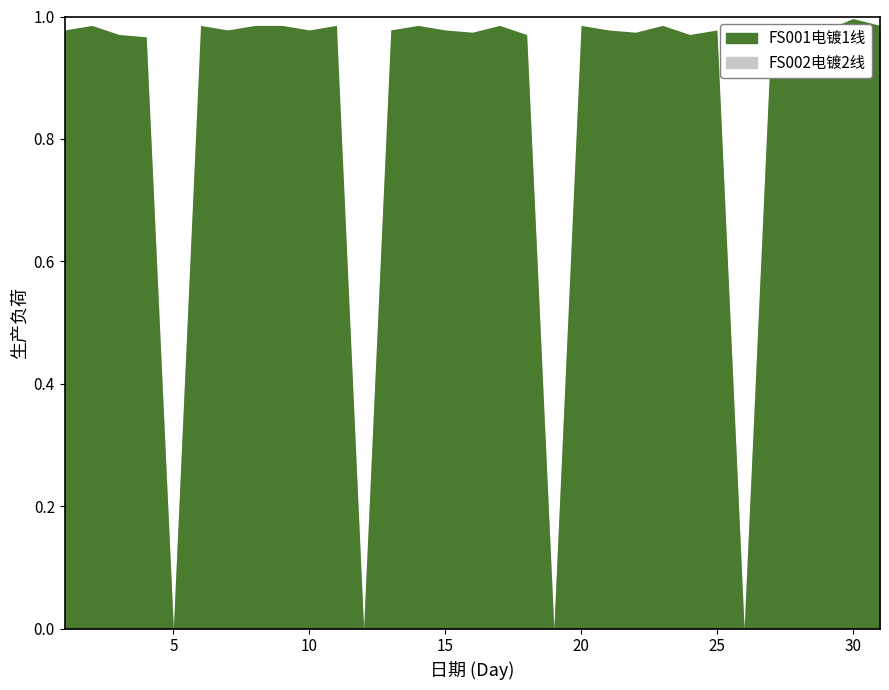

List the series in order of their peak value, highest first.

FS001电镀1线, FS002电镀2线